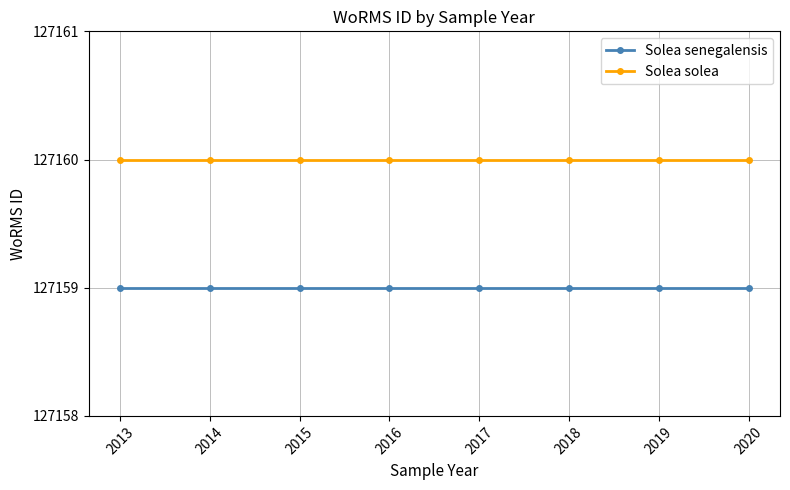

What is the value of the Solea senegalensis point at the 5th from the left?

127159